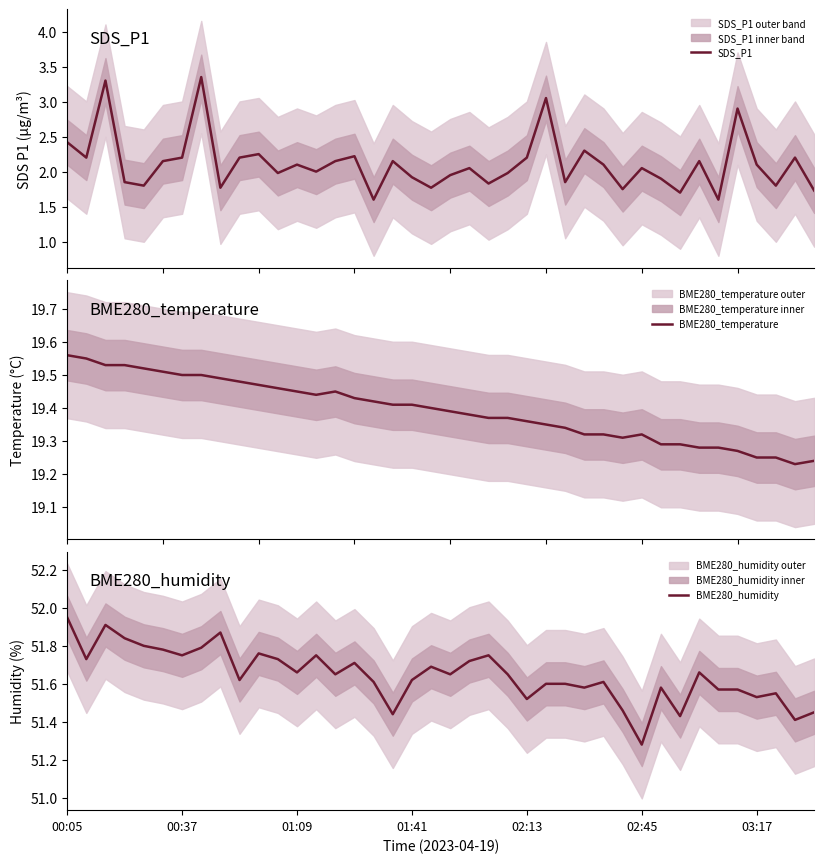

Reading left to right, what are all the values shown in this chart?

SDS_P1: 2.4	2.2	3.3	1.9	1.8	2.1	2.2	3.4	1.8	2.2	2.2	2.0	2.1	2.0	2.1	2.2	1.6	2.1	1.9	1.8	1.9	2.0	1.8	2.0	2.2	3.0	1.9	2.3	2.1	1.8	2.0	1.9	1.7	2.1	1.6	2.9	2.1	1.8	2.2	1.7
BME280_temperature: 19.6	19.6	19.5	19.5	19.5	19.5	19.5	19.5	19.5	19.5	19.5	19.5	19.4	19.4	19.4	19.4	19.4	19.4	19.4	19.4	19.4	19.4	19.4	19.4	19.4	19.4	19.3	19.3	19.3	19.3	19.3	19.3	19.3	19.3	19.3	19.3	19.2	19.2	19.2	19.2
BME280_humidity: 52.0	51.7	51.9	51.8	51.8	51.8	51.8	51.8	51.9	51.6	51.8	51.7	51.7	51.8	51.6	51.7	51.6	51.4	51.6	51.7	51.6	51.7	51.8	51.6	51.5	51.6	51.6	51.6	51.6	51.5	51.3	51.6	51.4	51.7	51.6	51.6	51.5	51.5	51.4	51.5